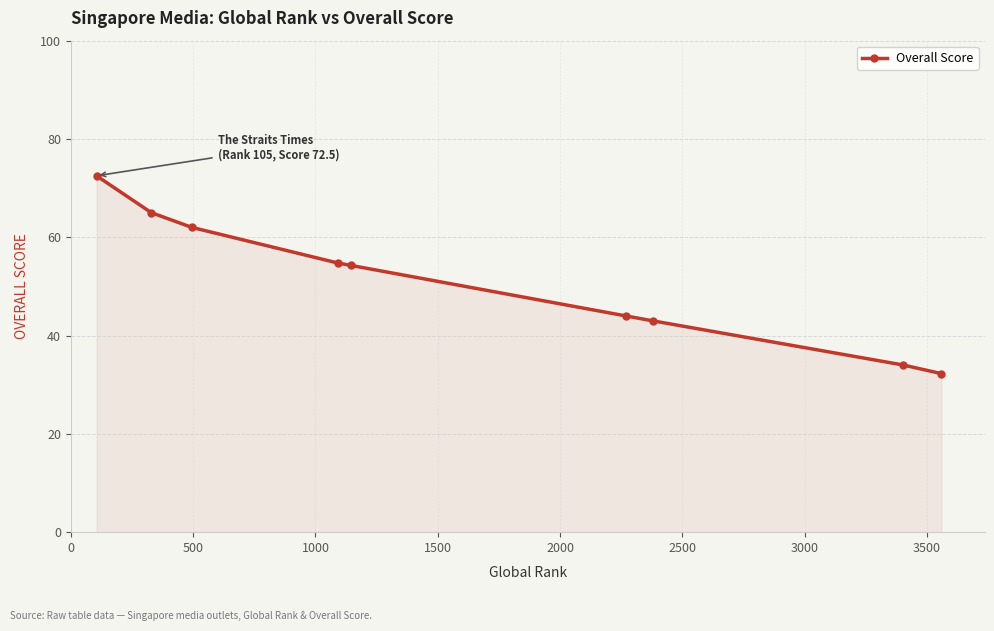

What is the value of the 8th point from the left?

34.0